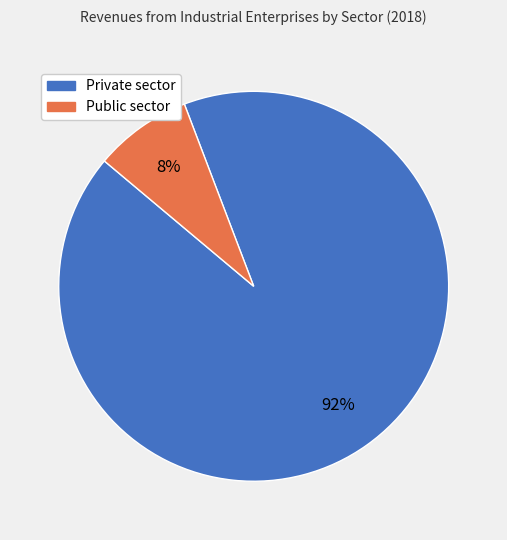

What is the largest slice in the pie chart?

Private sector